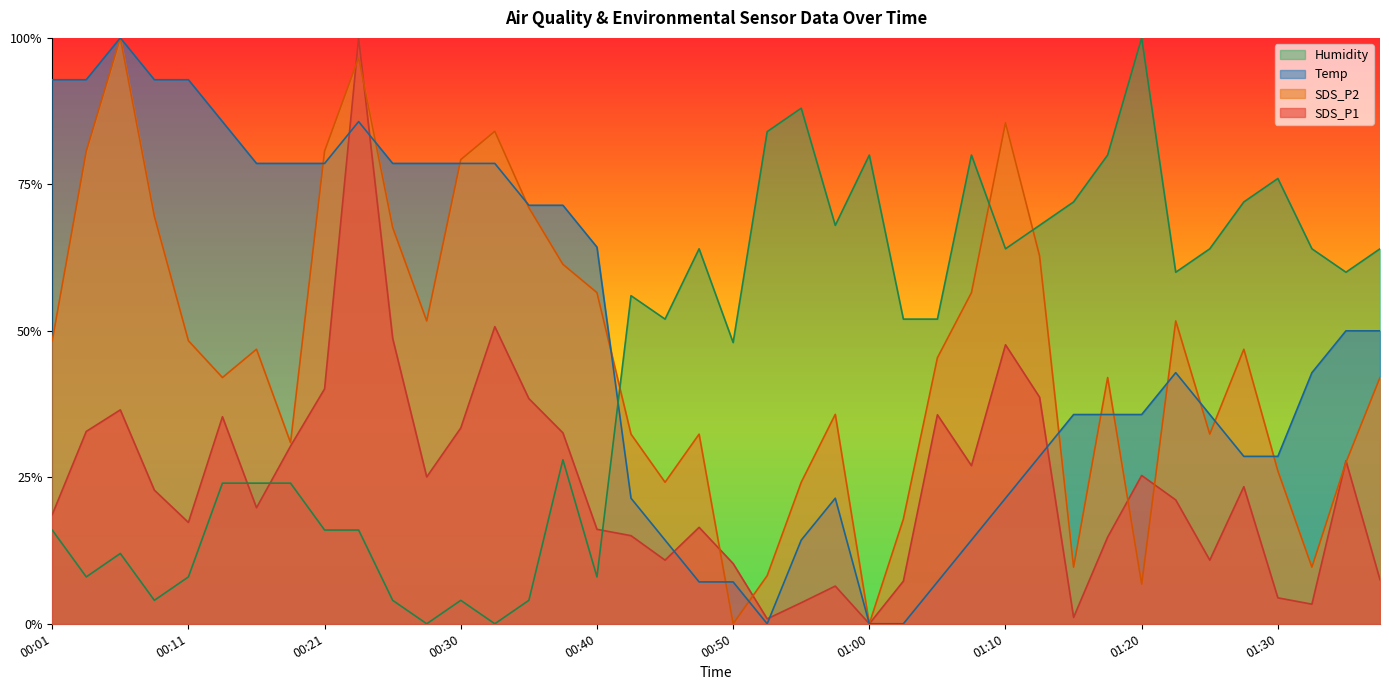

How many categories are shown in the chart?

40